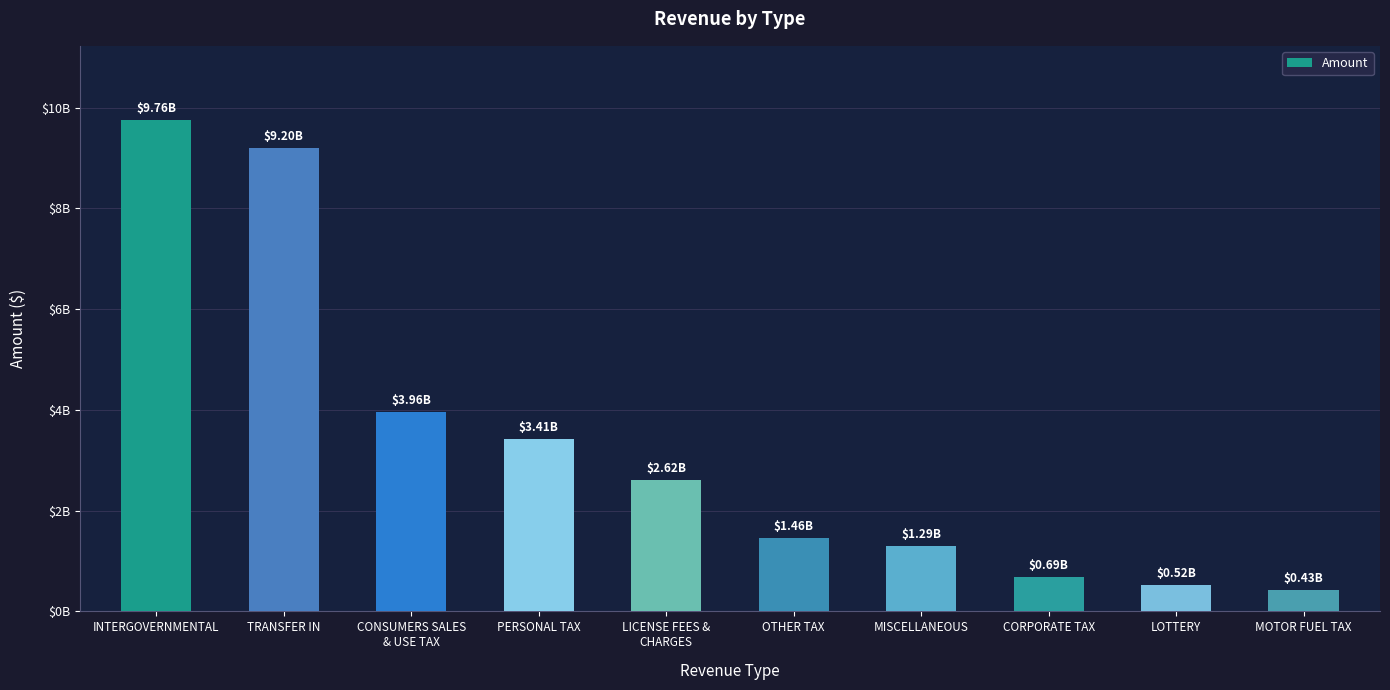

What is the maximum value shown in the chart?

9762489413.8